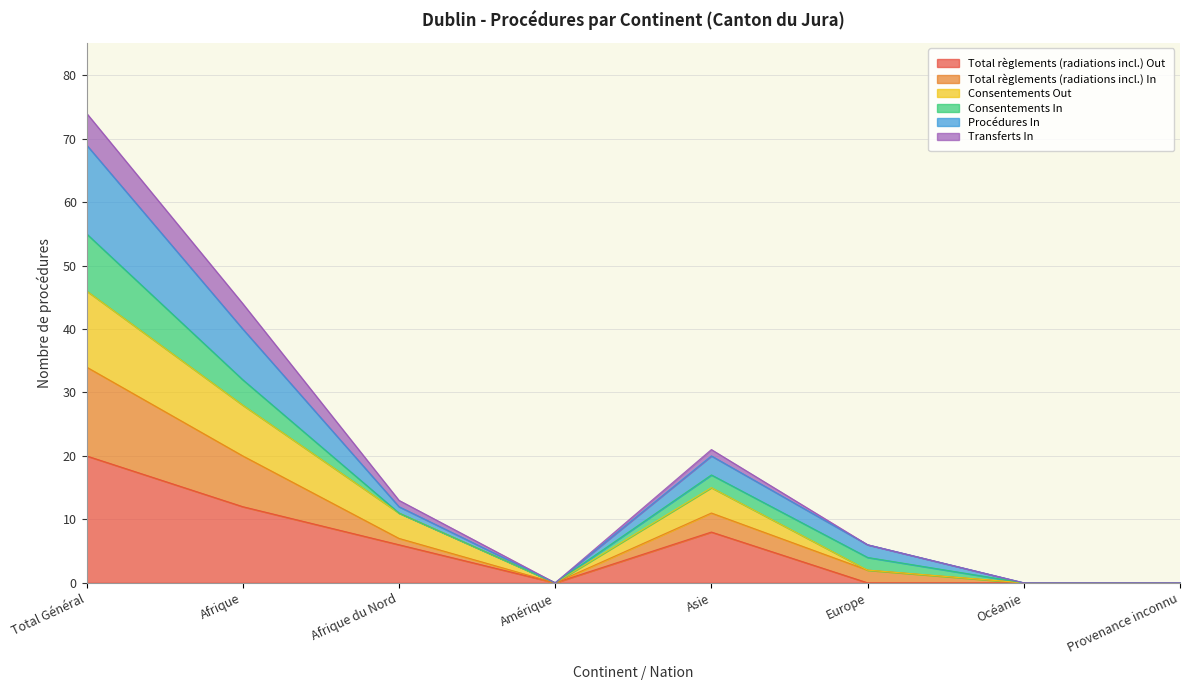

List the labels in order of Consentements Out value, smallest first.

Amérique, Océanie, Provenance inconnu, Europe, Afrique du Nord, Asie, Afrique, Total Général